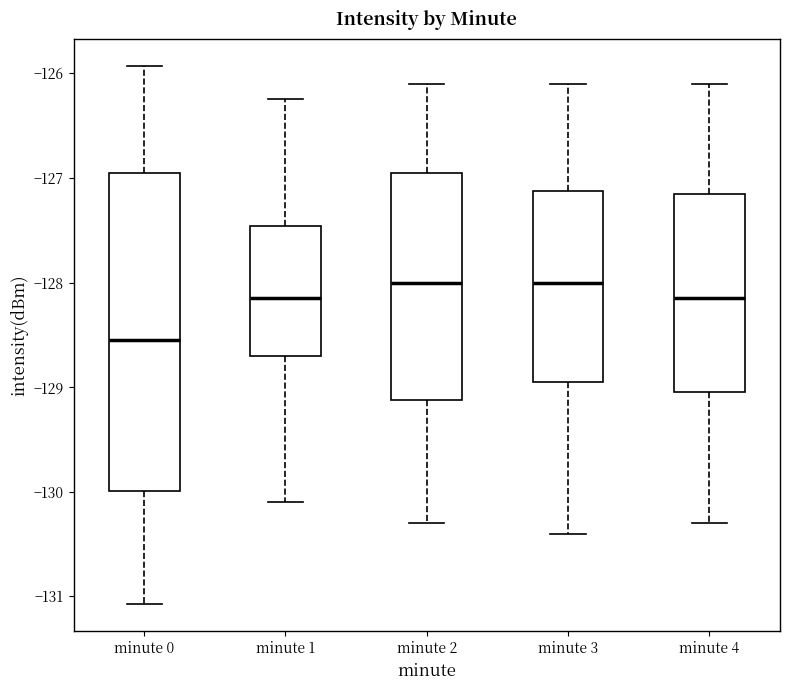

Reading left to right, transcribe this box plot: for each box, give where its median line is, the range the box spans, and where its two whiskers end, as read against the y-axis. The values are not printed on the chart, so give them approximately, as read against the axis.

minute 0: median -128.6, box -130.0 to -127.0, whiskers -131.1 to -125.9
minute 1: median -128.1, box -128.7 to -127.5, whiskers -130.1 to -126.2
minute 2: median -128.0, box -129.1 to -126.9, whiskers -130.3 to -126.1
minute 3: median -128.0, box -128.9 to -127.1, whiskers -130.4 to -126.1
minute 4: median -128.1, box -129.0 to -127.1, whiskers -130.3 to -126.1